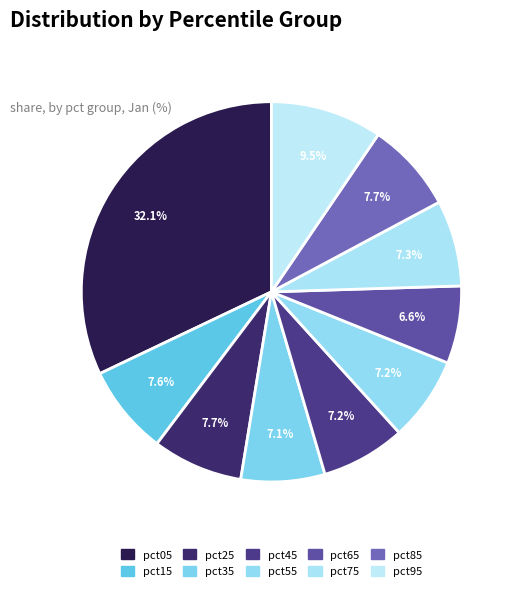

To the nearest percent, what portion does pct05 represent?

32%